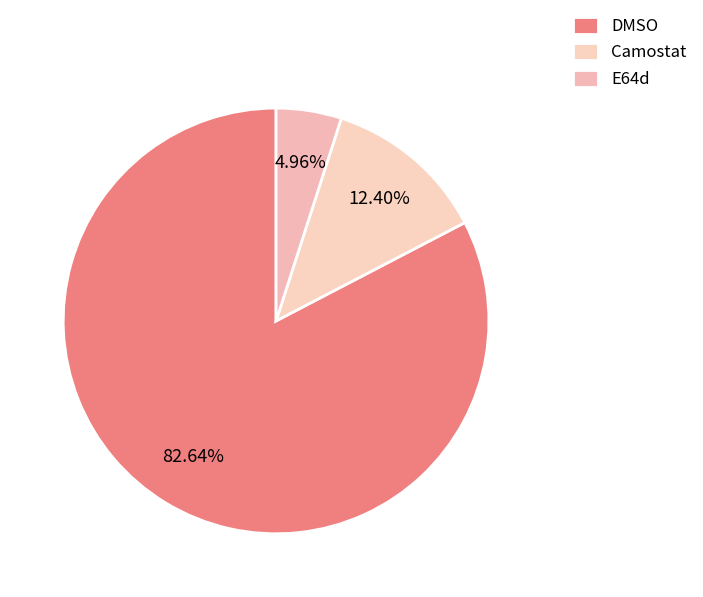

What is the smallest slice in the pie chart?

E64d